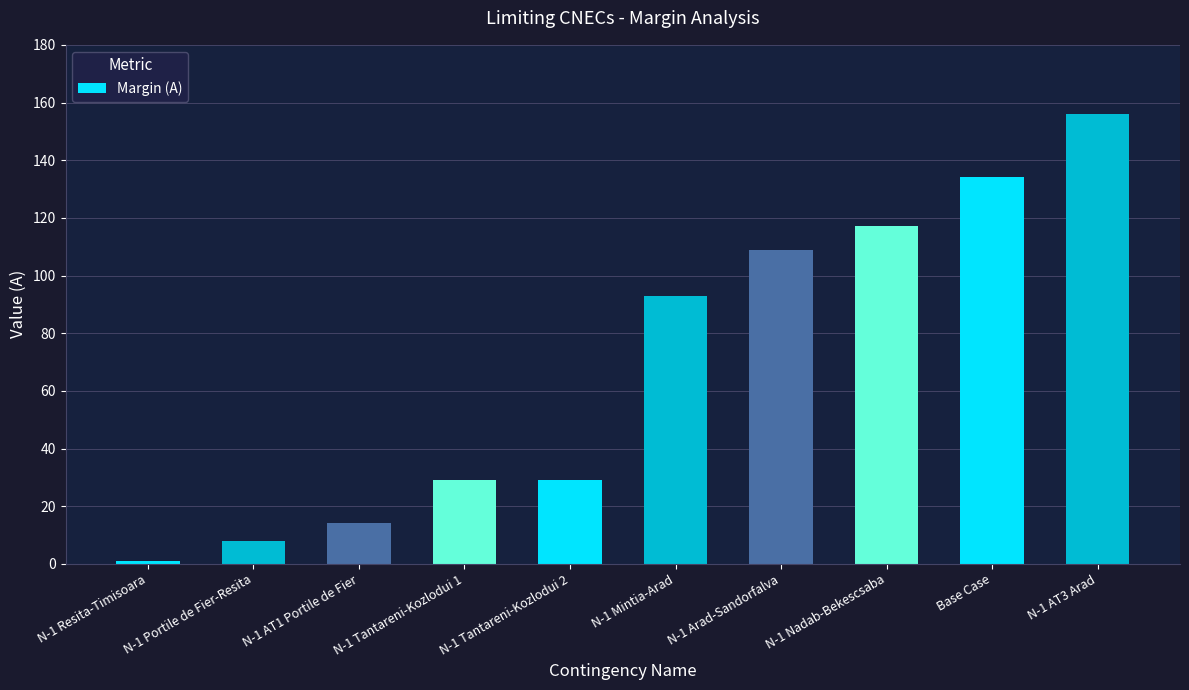

What is the change in value from N-1 Nadab-Bekescsaba to N-1 AT3 Arad?

+39